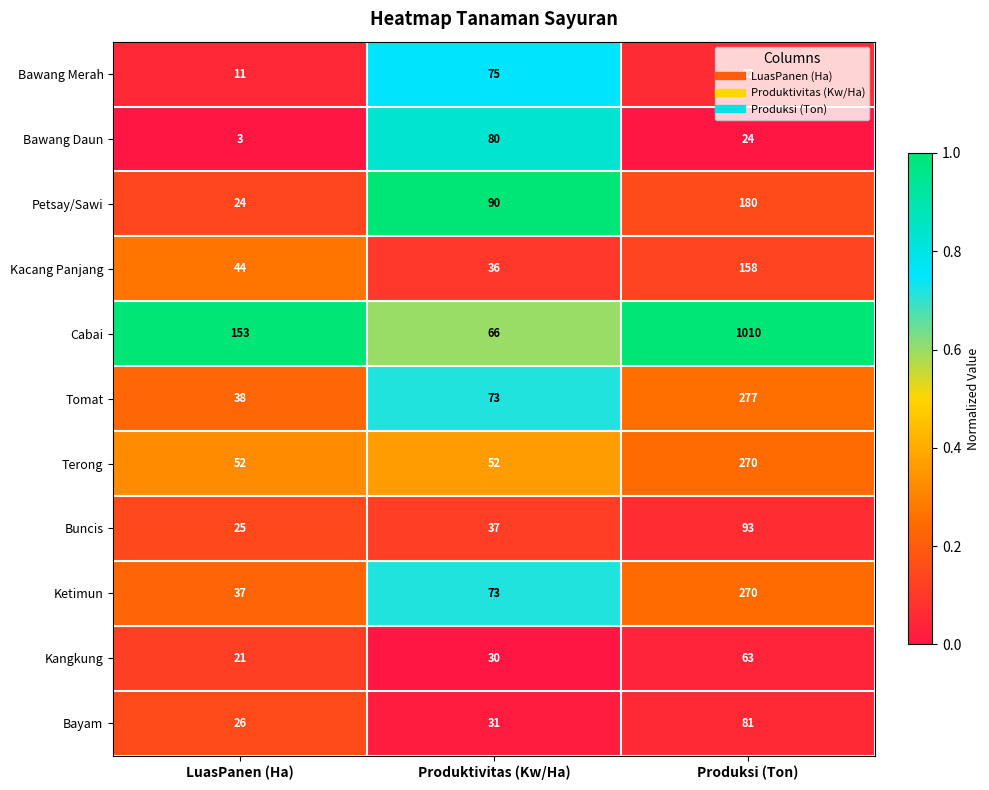

True or false: Bawang Merah has a value of 15 at LuasPanen (Ha).

False